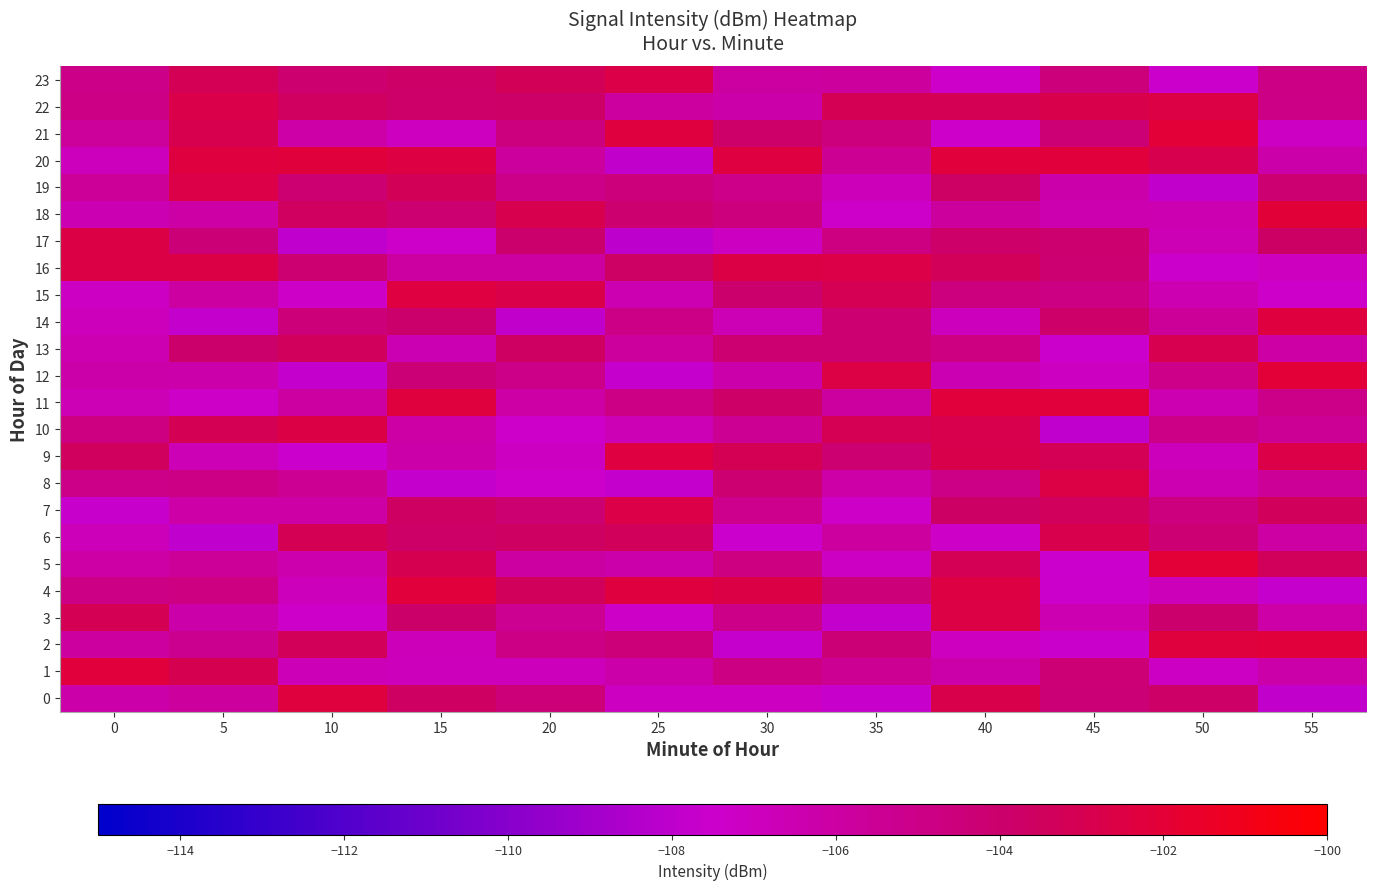

At how many categories does at least one series exceed -107?

12